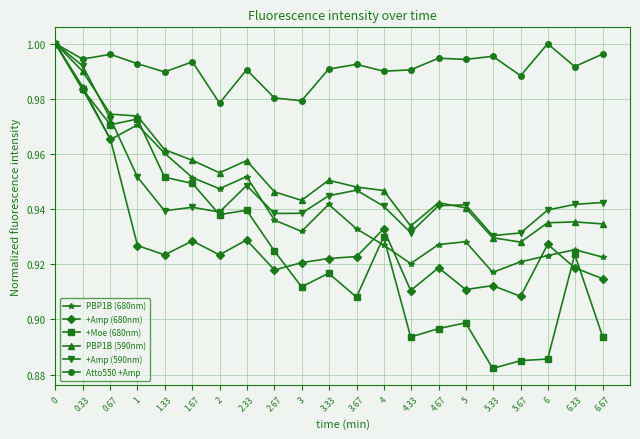

Which series has the largest range (max minus min)?

+Moe (680nm)